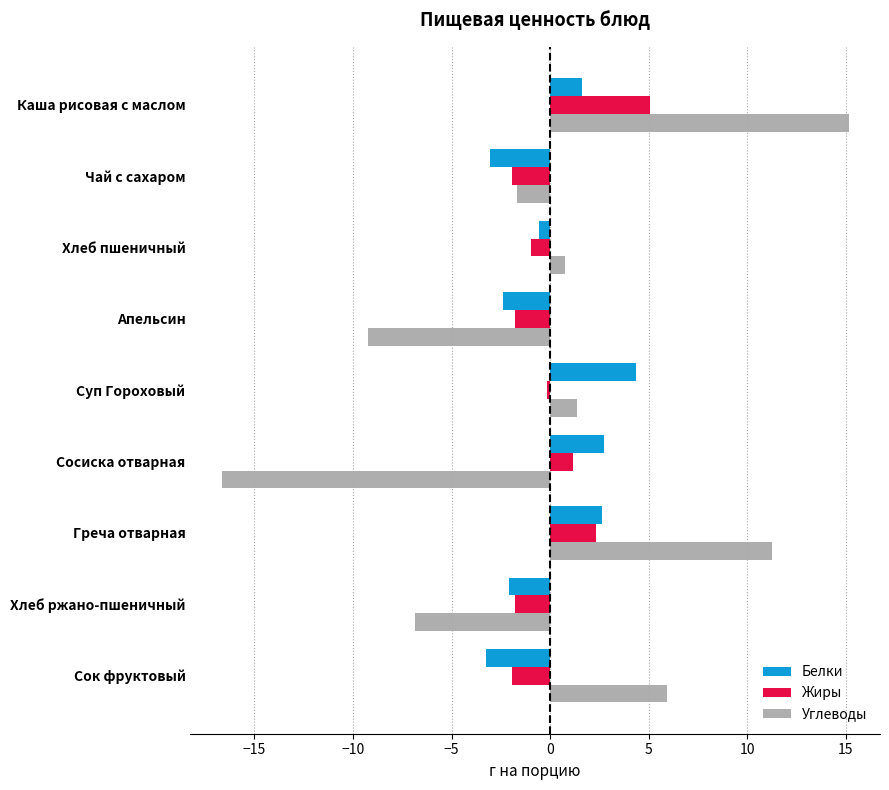

Rank the series at Сосиска отварная from highest to lowest value.

Белки, Жиры, Углеводы